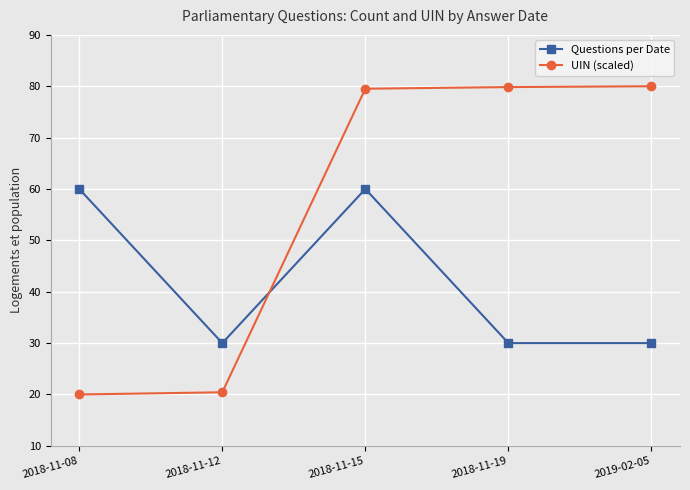

At which category does Questions per Date reach its first local valley?

2018-11-12